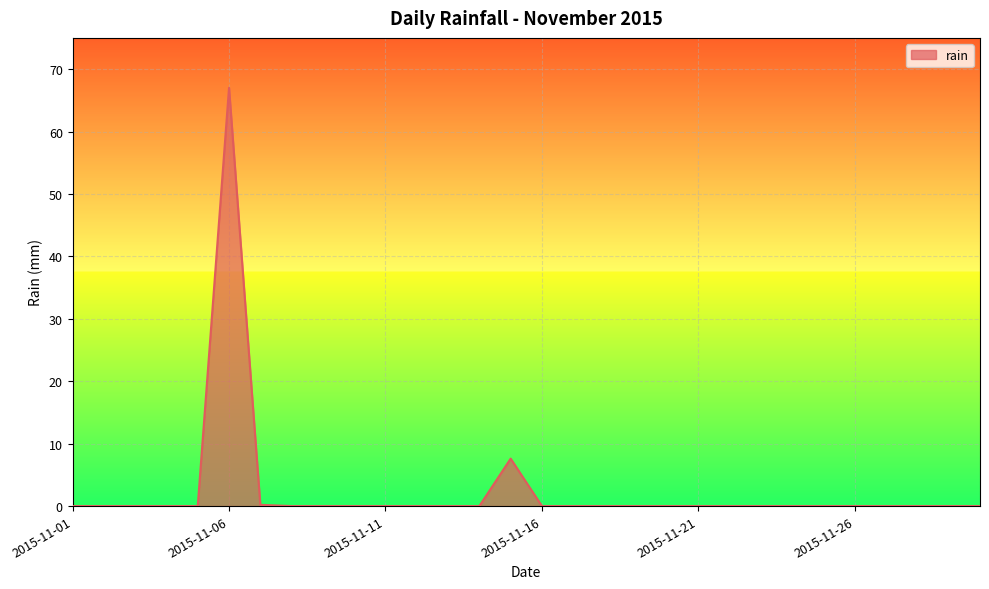

What is the difference between the maximum and minimum values?

67.0